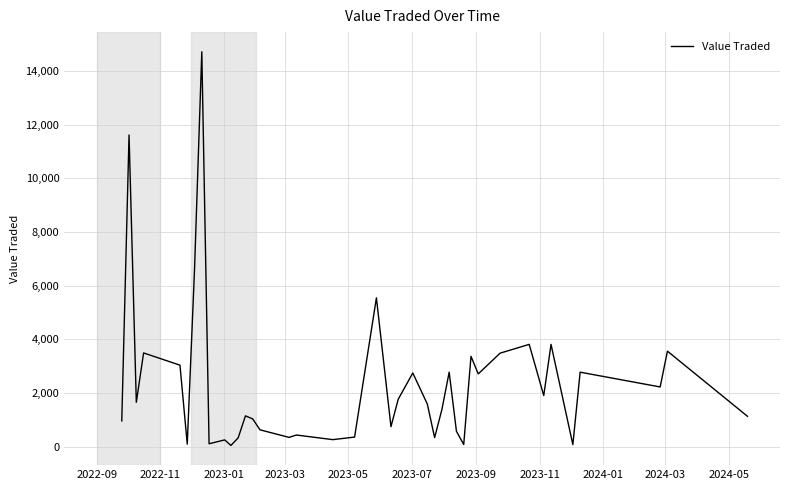

What is the difference between the maximum and minimum values?

14670